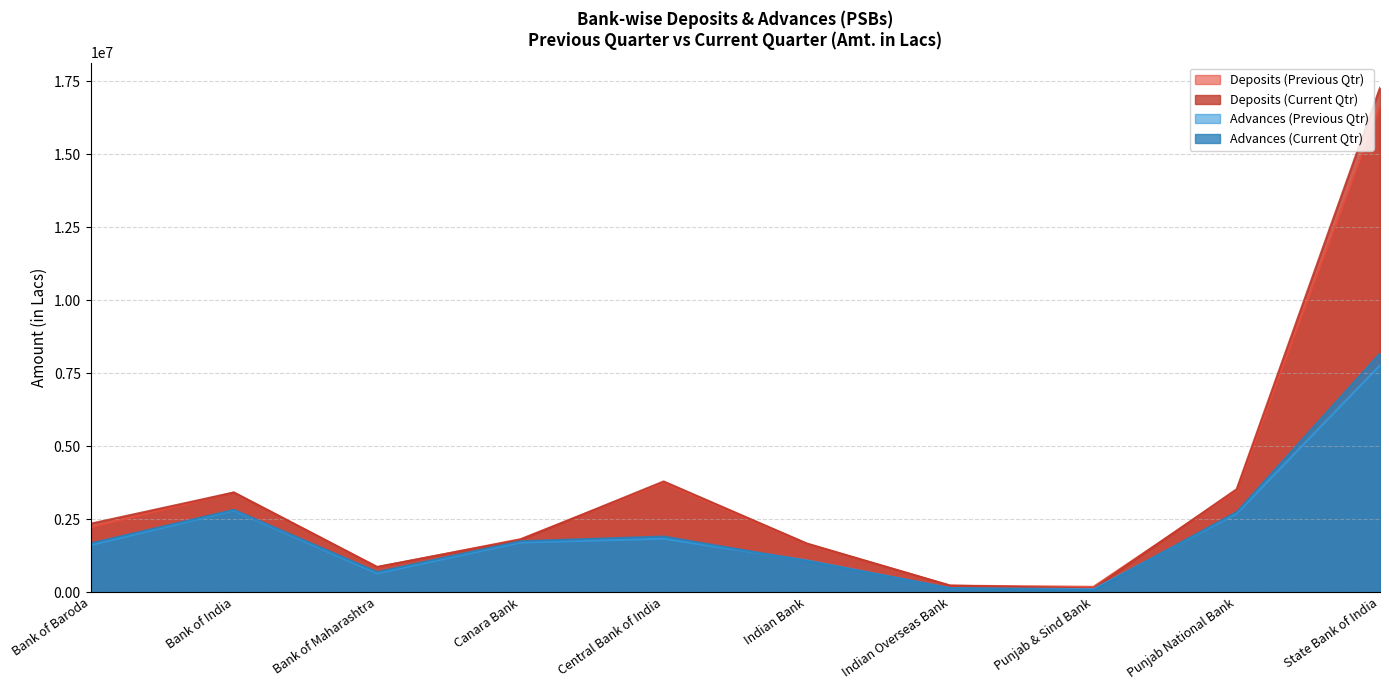

The Deposits (Previous Qtr) series shows 1648909.0 at Indian Bank. True or false?

True